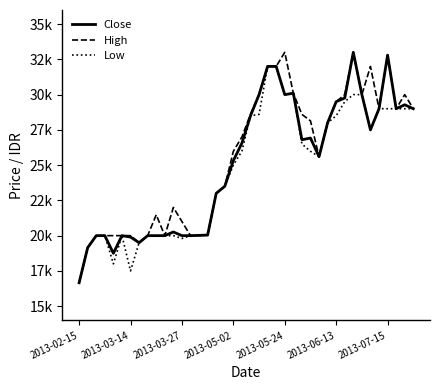

Rank the series by their average value, from lowest to highest.

Low, Close, High